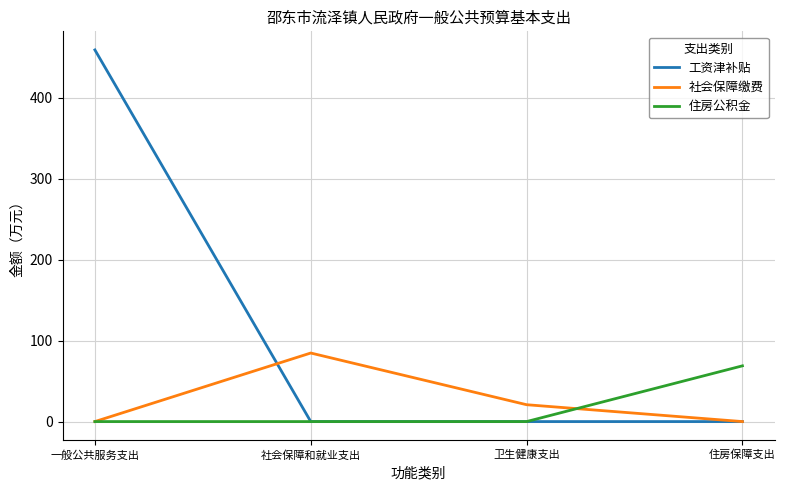

What are all the series names shown in the legend?

工资津补贴, 社会保障缴费, 住房公积金